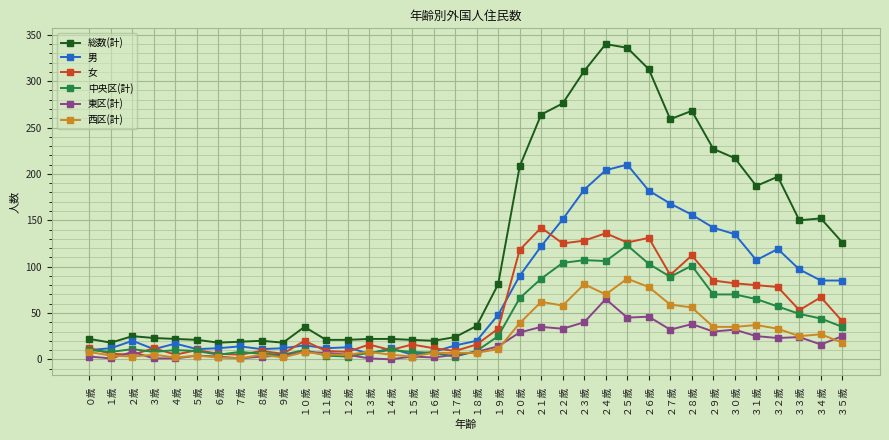

At which label does 西区(計) reach its peak?

２５歳